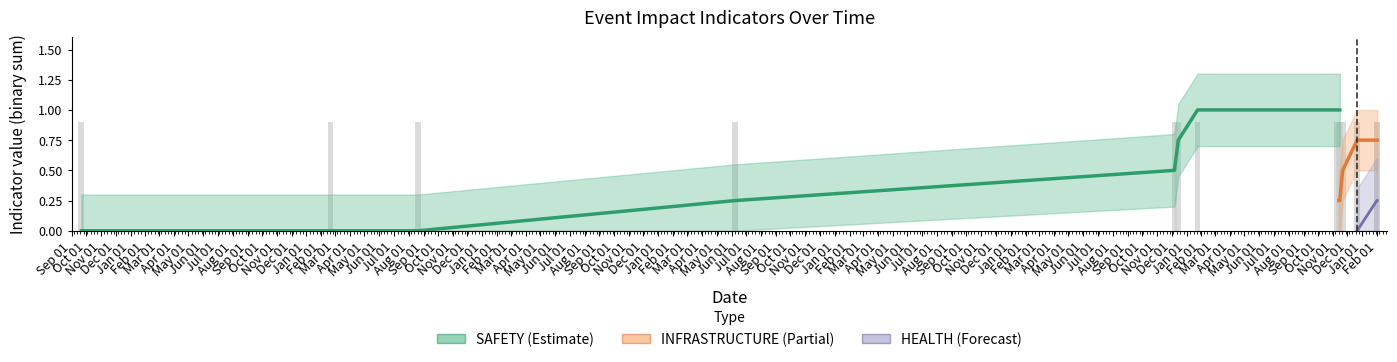

Which series has the largest total across all categories?

SAFETY